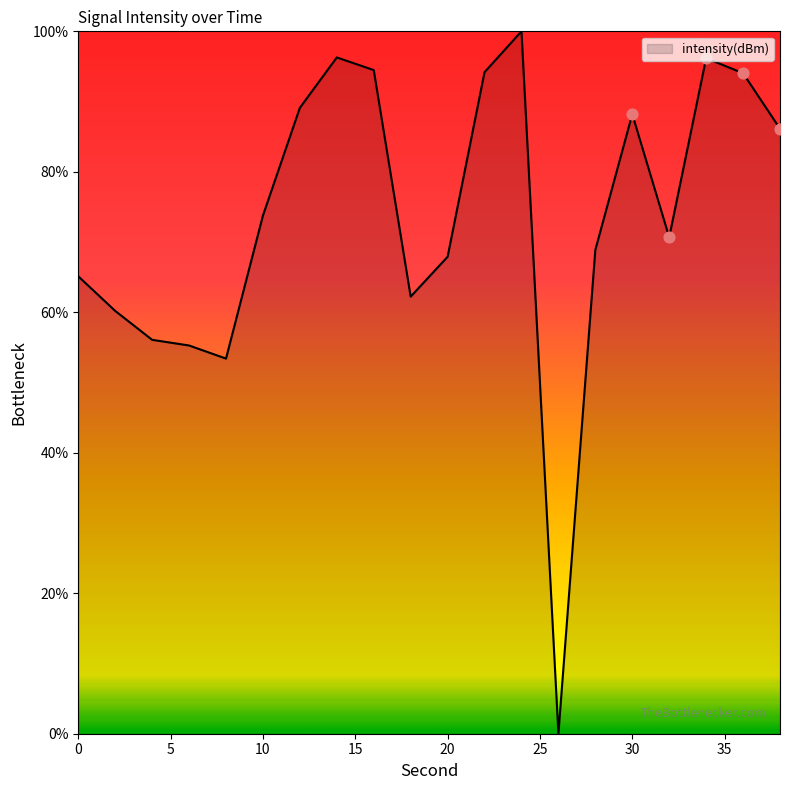

What is the difference between the maximum and minimum values?

100.0